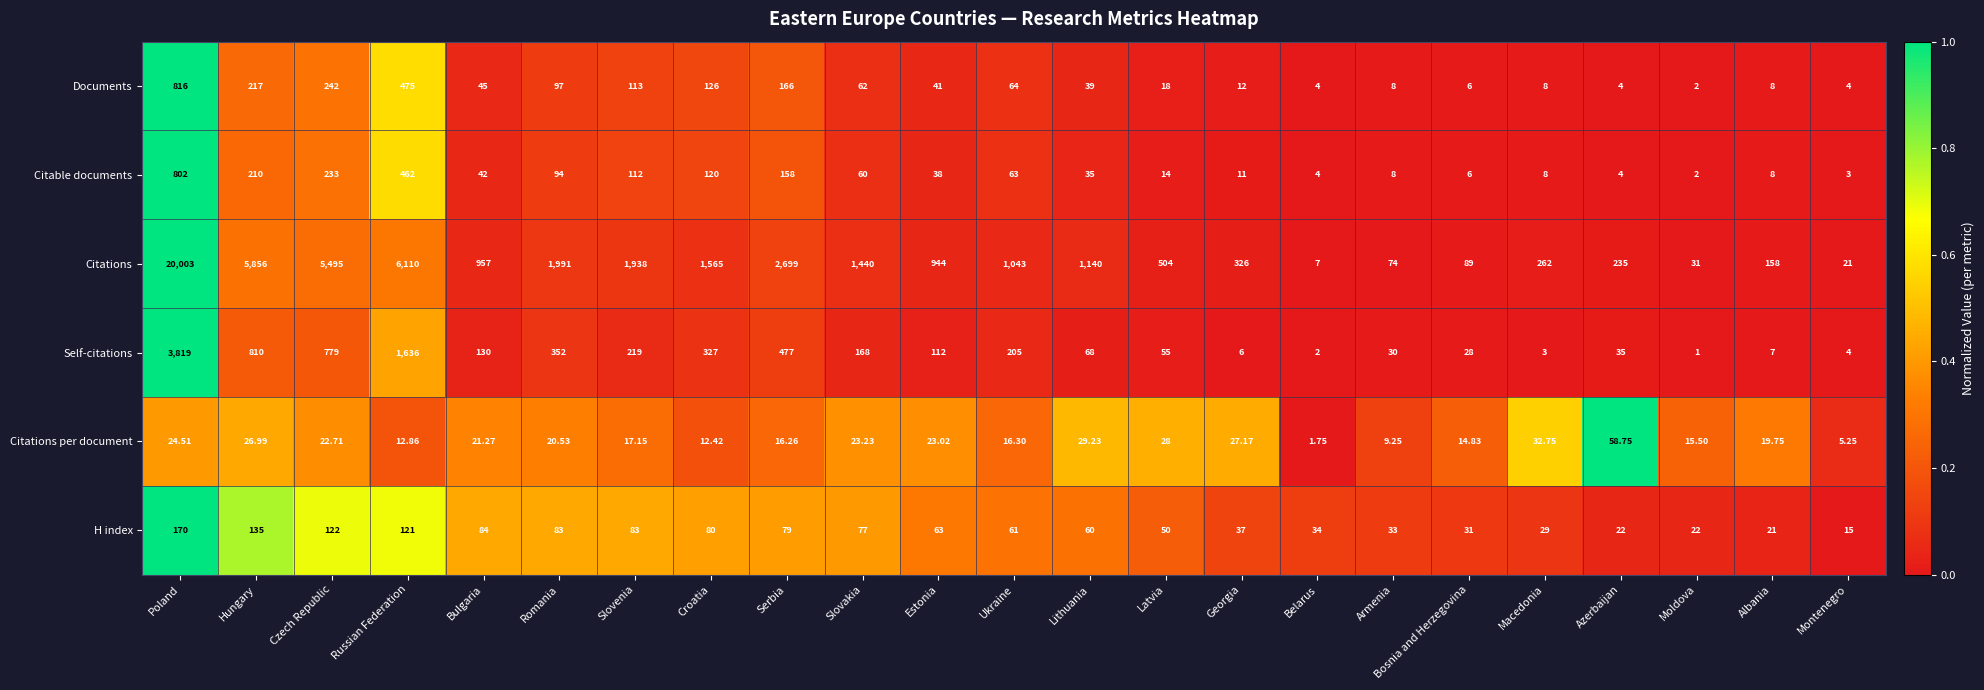

At which label is Citations closest to 10005?

Russian Federation